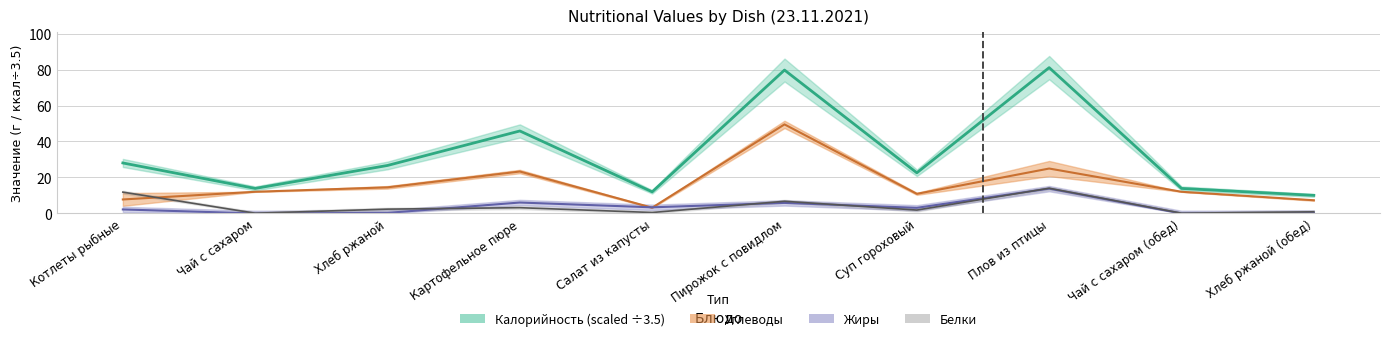

Which category has the highest value in the Углеводы series?

Пирожок с повидлом